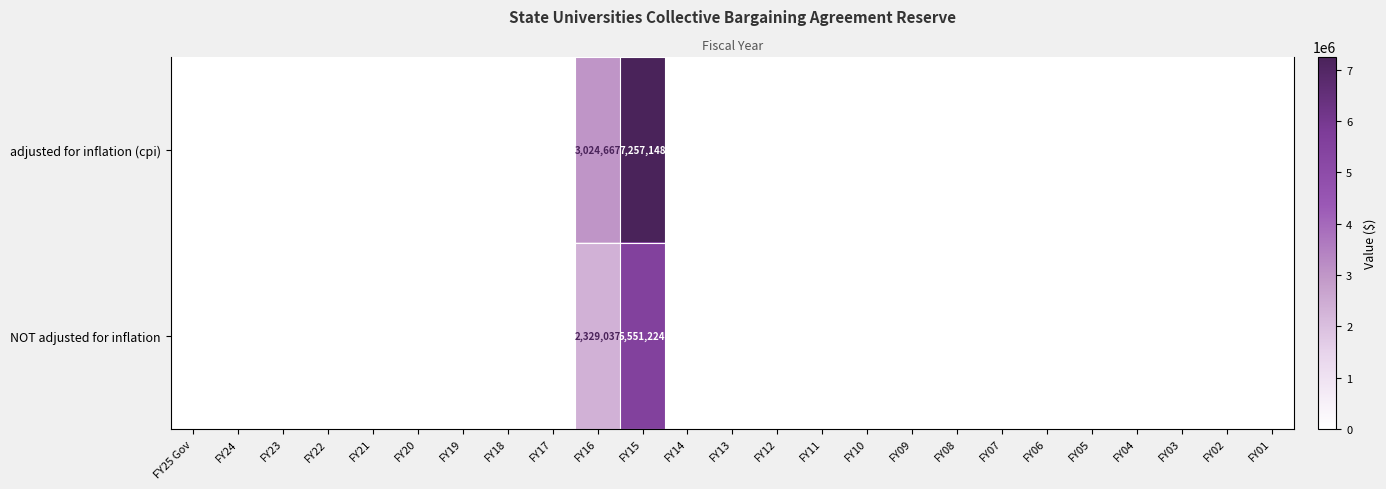

At which label does row_1 reach its peak?

FY15